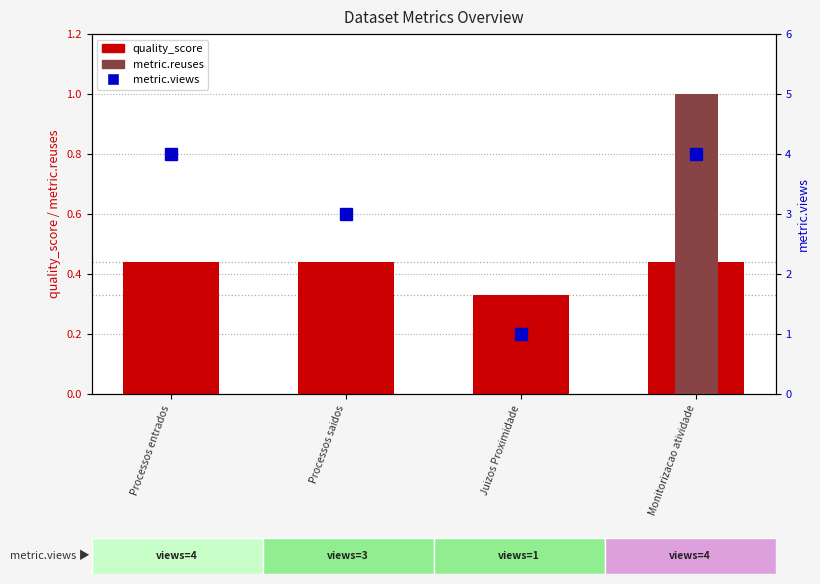

What are all the series names shown in the legend?

quality_score, metric.reuses, metric.views